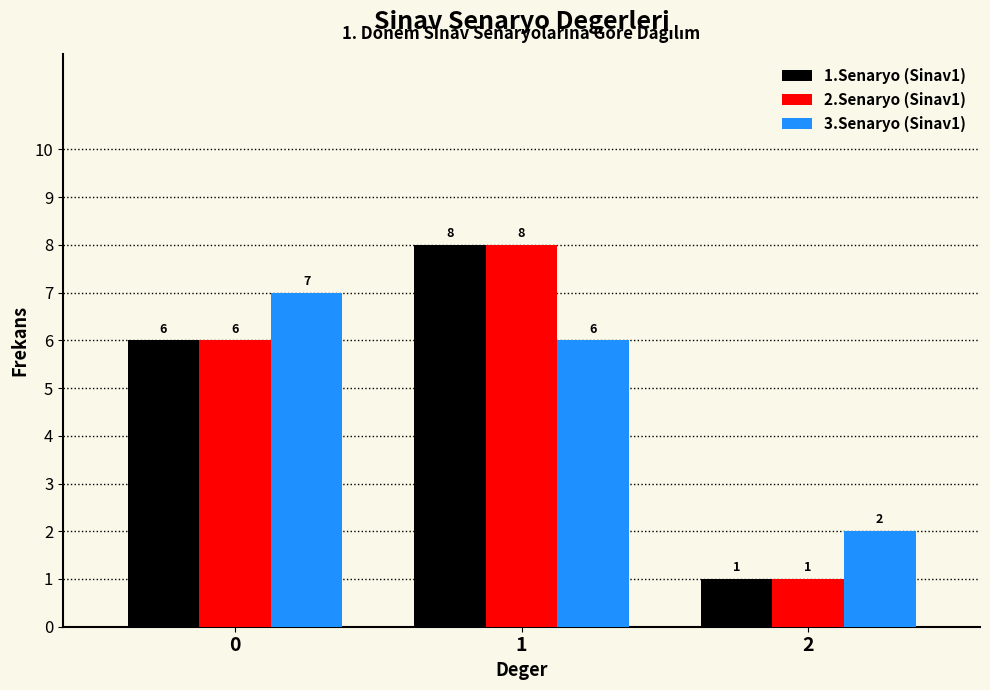

Reading right to left, transcribe all the data shown in this chart.

1.Senaryo (Sinav1): 1	8	6
2.Senaryo (Sinav1): 1	8	6
3.Senaryo (Sinav1): 2	6	7